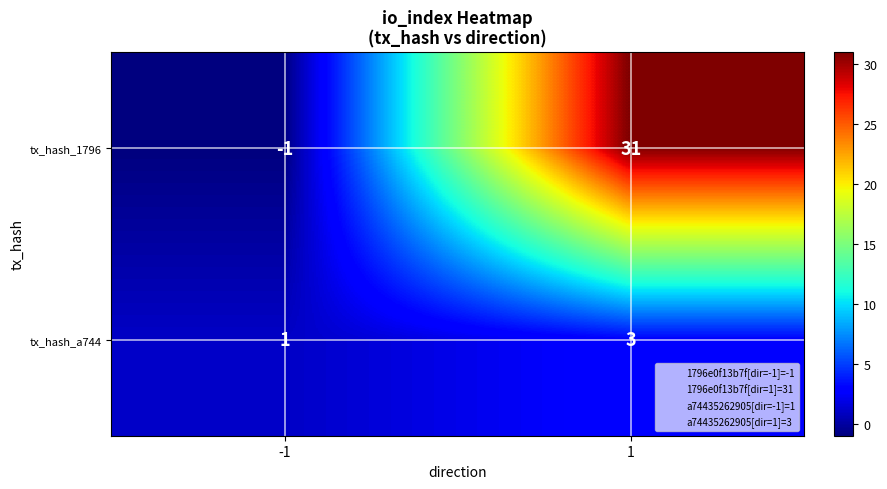

Reading right to left, extract all data points from this chart.

tx_hash_1796: 31	-1
tx_hash_a744: 3	1